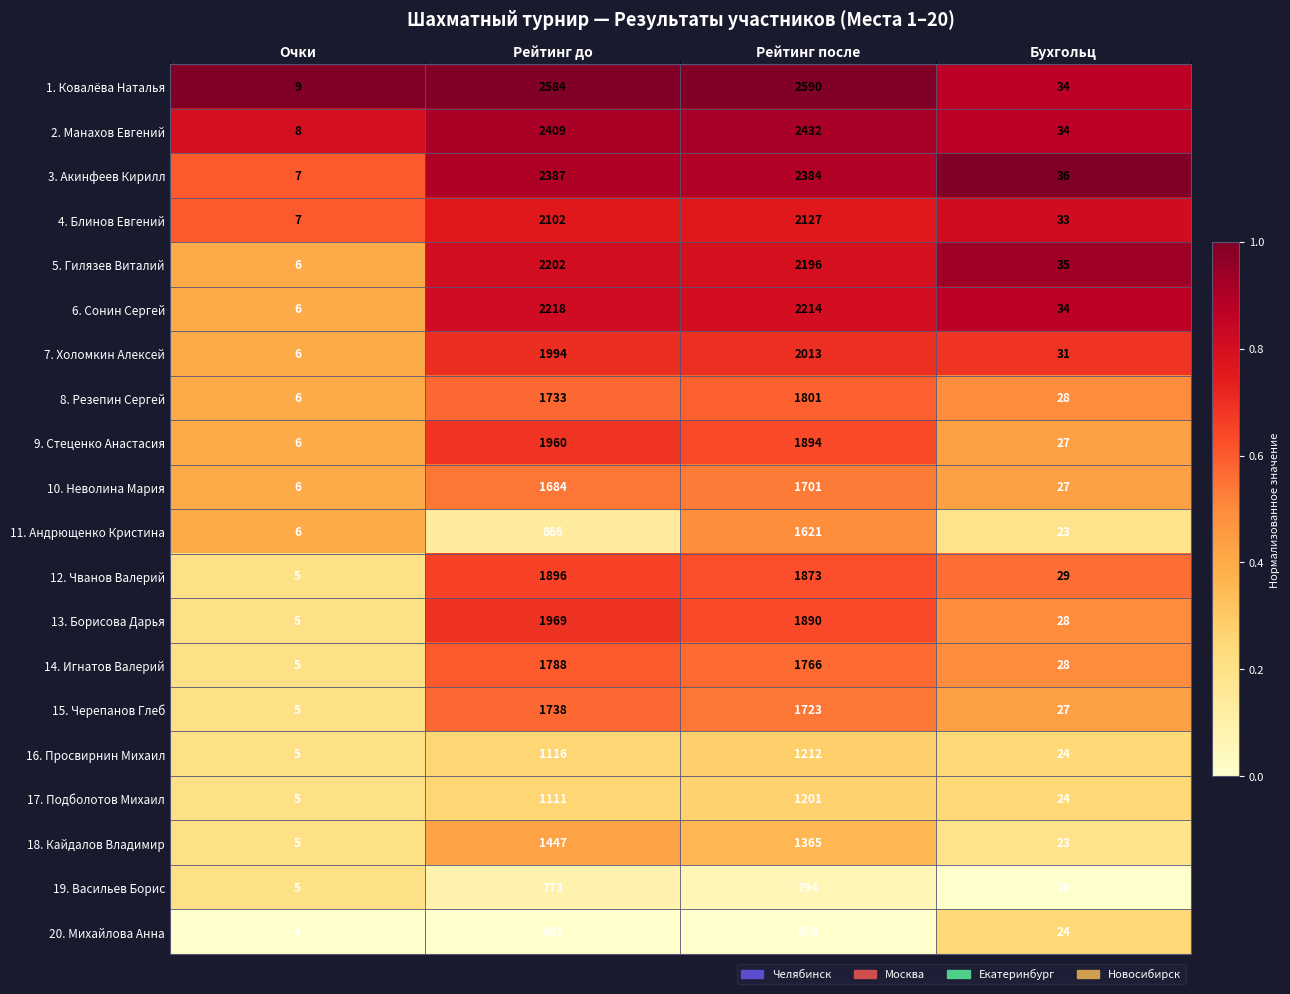

At which label does 13. Борисова Дарья first exceed 1890?

Рейтинг до